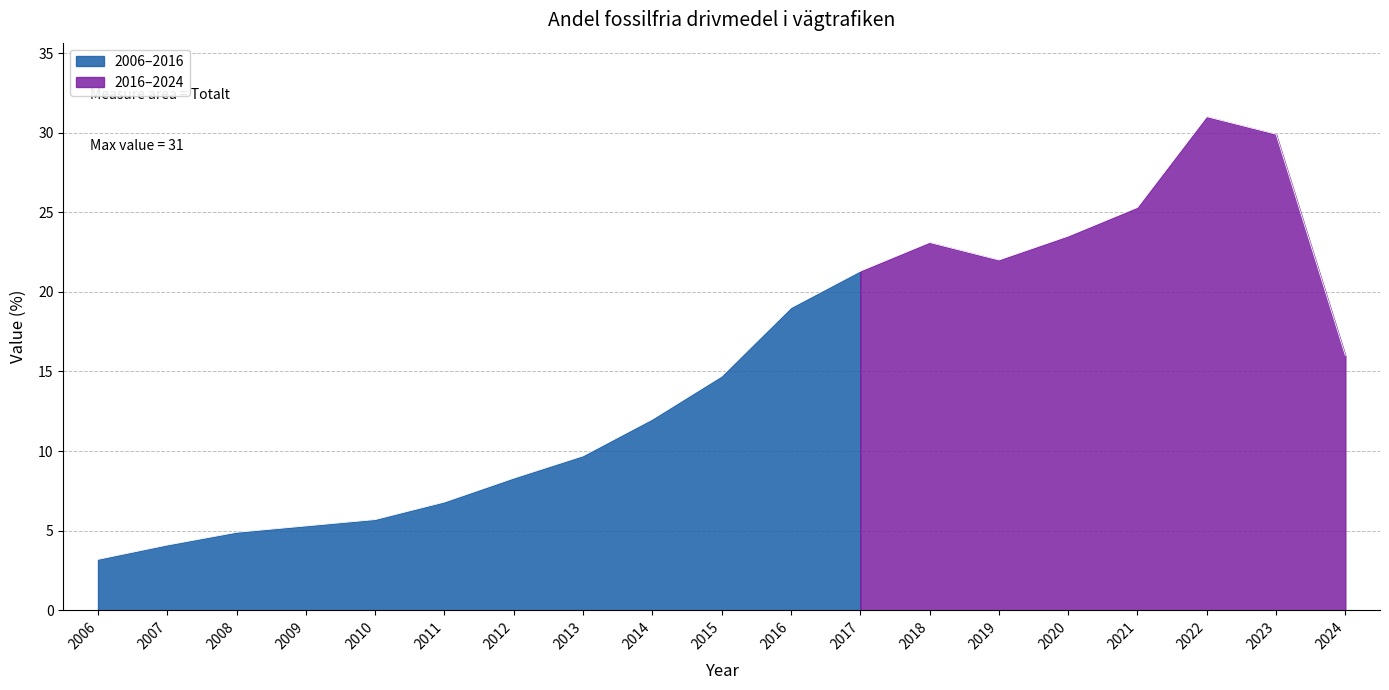

Reading left to right, transcribe all the data shown in this chart.

3.2	4.1	4.9	5.3	5.7	6.8	8.3	9.7	12.0	14.7	19.0	21.3	23.1	22.0	23.5	25.3	31.0	29.9	16.0